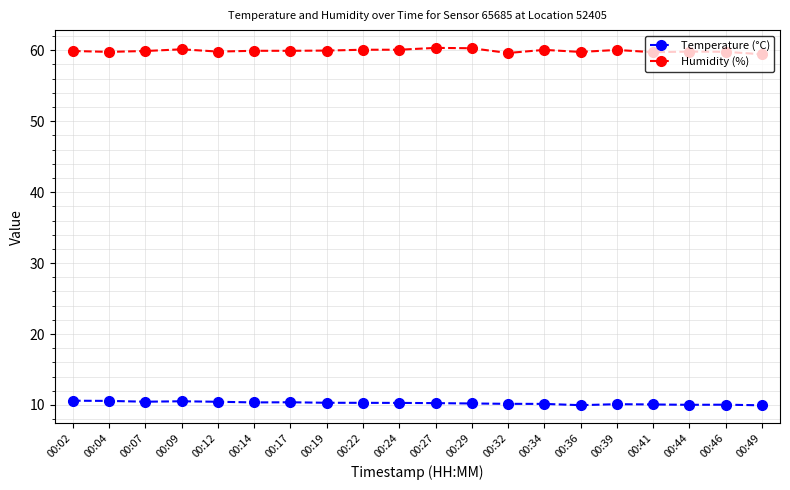

How many lines are shown in the chart?

2